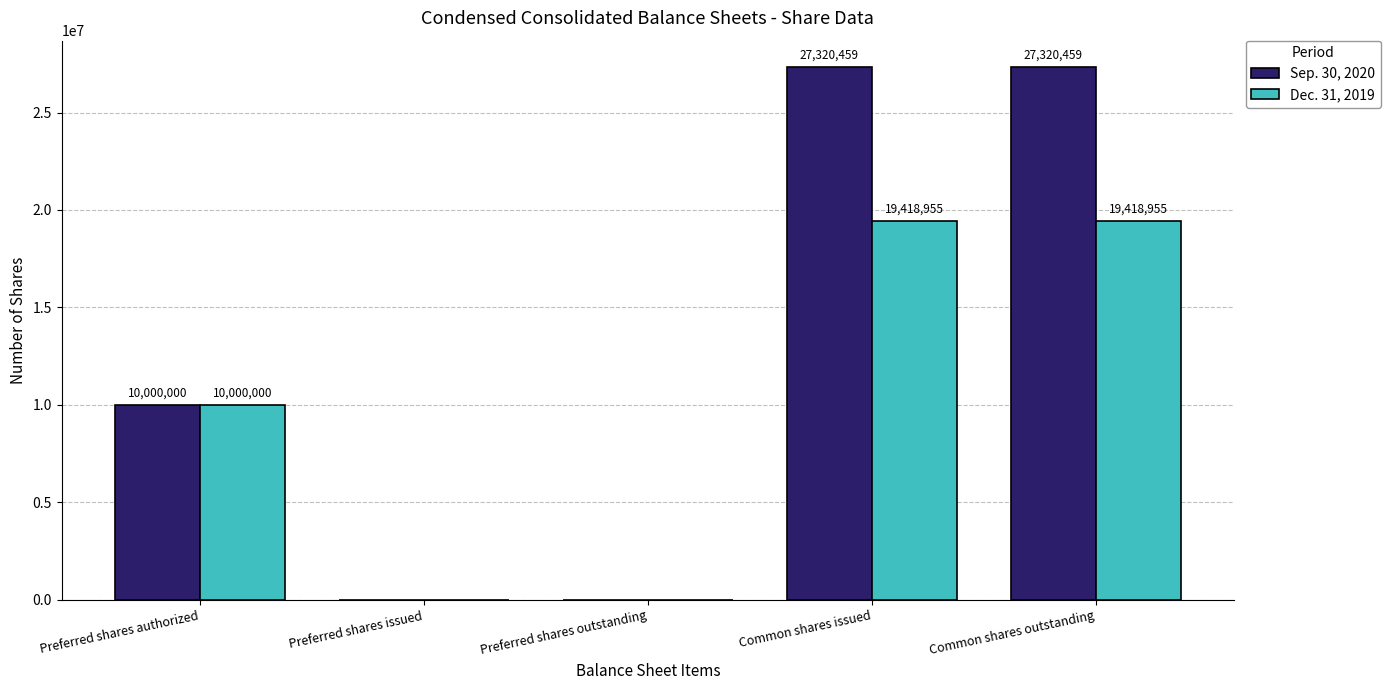

True or false: Sep. 30, 2020 has a value of 0 at Preferred shares outstanding.

True